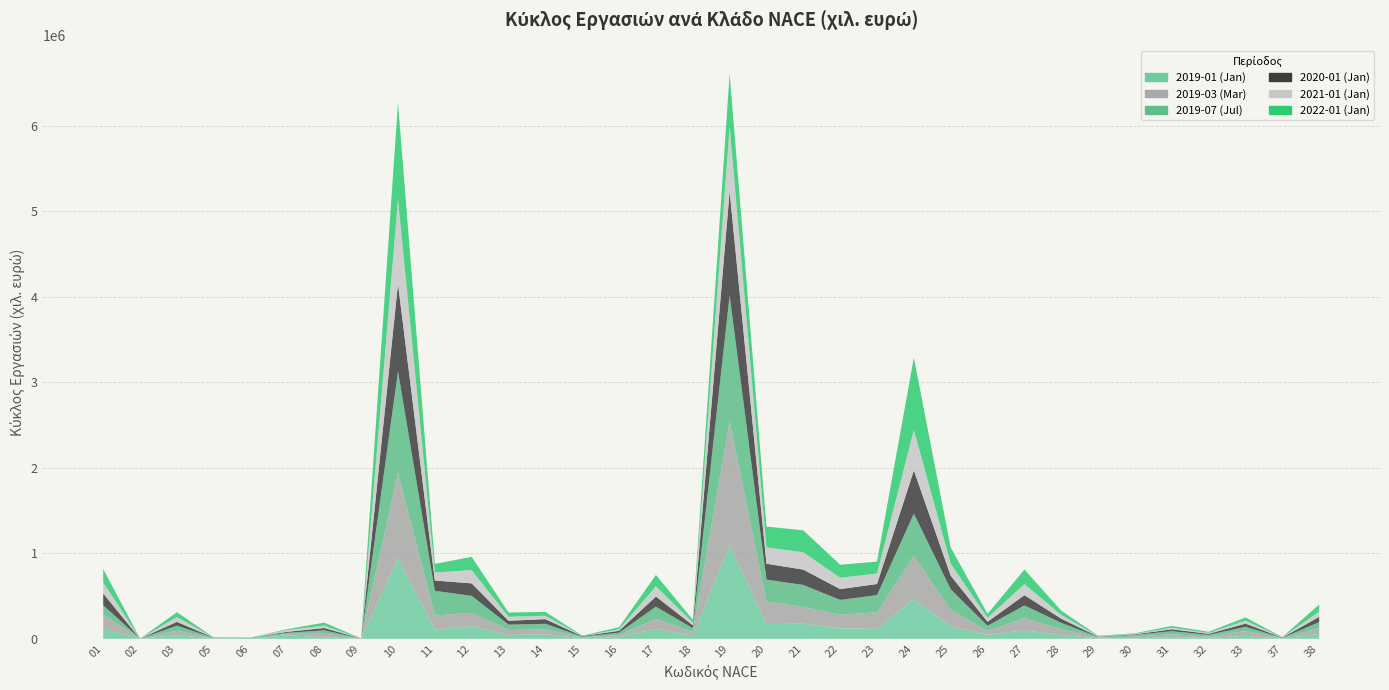

Reading left to right, list all the values displayed in this chart.

2019-01 (Jan): 01=122231	02=313	03=43747	05=2705	06=172	07=41711	08=19003	09=382	10=936450	11=108199	12=150729	13=43945	14=53100	15=6142	16=18782	17=115079	18=35203	19=1100627	20=172620	21=176756	22=123827	23=115231	24=462793	25=145981	26=45573	27=99325	28=43325	29=4678	30=6543	31=18781	32=12417	33=34153	37=3080	38=54974
2019-03 (Mar): 01=158547	02=259	03=50577	05=3492	06=605	07=16708	08=40645	09=2795	10=1002122	11=163898	12=154506	13=58071	14=57528	15=11604	16=25220	17=119329	18=43975	19=1440459	20=262834	21=195165	22=157036	23=194628	24=508352	25=189265	26=46400	27=143814	28=67477	29=8175	30=20618	31=34742	32=14551	33=56764	37=3900	38=69435
2019-07 (Jul): 01=111294	02=1185	03=59777	05=4601	06=12290	07=11612	08=39763	09=503	10=1189965	11=289364	12=196827	13=63386	14=64718	15=7373	16=27800	17=141775	18=45079	19=1477352	20=256878	21=257780	22=173900	23=201385	24=493834	25=244348	26=60375	27=147043	28=76007	29=8964	30=17878	31=36151	32=18706	33=49980	37=3755	38=71255
2020-01 (Jan): 01=137517	02=314	03=44242	05=2732	06=717	07=11821	08=26840	09=995	10=1026141	11=120019	12=146437	13=45536	14=54443	15=6202	16=21668	17=118717	18=34335	19=1217879	20=186022	21=179760	22=126767	23=130013	24=505336	25=158669	26=46289	27=120613	28=48362	29=4035	30=7063	31=22070	32=12557	33=37024	37=3187	38=60916
2021-01 (Jan): 01=130214	02=226	03=55764	05=1540	06=557	07=21314	08=27191	09=74	10=988846	11=93883	12=155640	13=46829	14=39953	15=2700	16=18594	17=119490	18=31229	19=759686	20=191798	21=203144	22=132426	23=123133	24=473862	25=142226	26=47490	27=129561	28=44477	29=4803	30=6670	31=17902	32=11124	33=34082	37=3266	38=61835
2022-01 (Jan): 01=156861	02=156	03=57132	05=990	06=2	07=10479	08=35980	09=510	10=1128946	11=101112	12=154662	13=49536	14=44834	15=3512	16=23366	17=132649	18=32854	19=616358	20=242965	21=256486	22=152836	23=138801	24=846198	25=186737	26=45815	27=169449	28=49428	29=5490	30=6528	31=20501	32=12725	33=37923	37=3248	38=83051